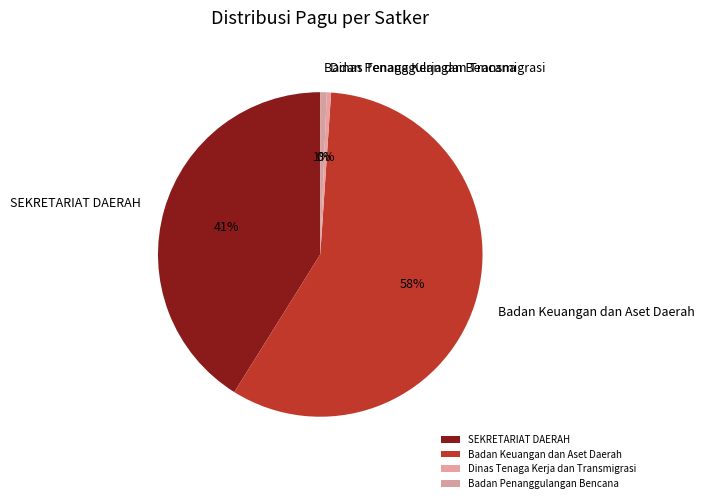

Which has a higher value, Badan Keuangan dan Aset Daerah or SEKRETARIAT DAERAH?

Badan Keuangan dan Aset Daerah